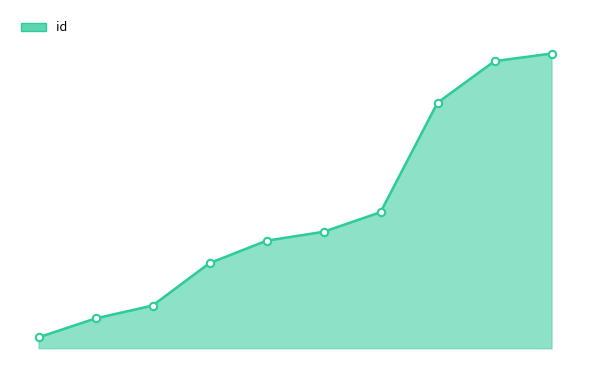

Does the chart have visible grid lines?

No